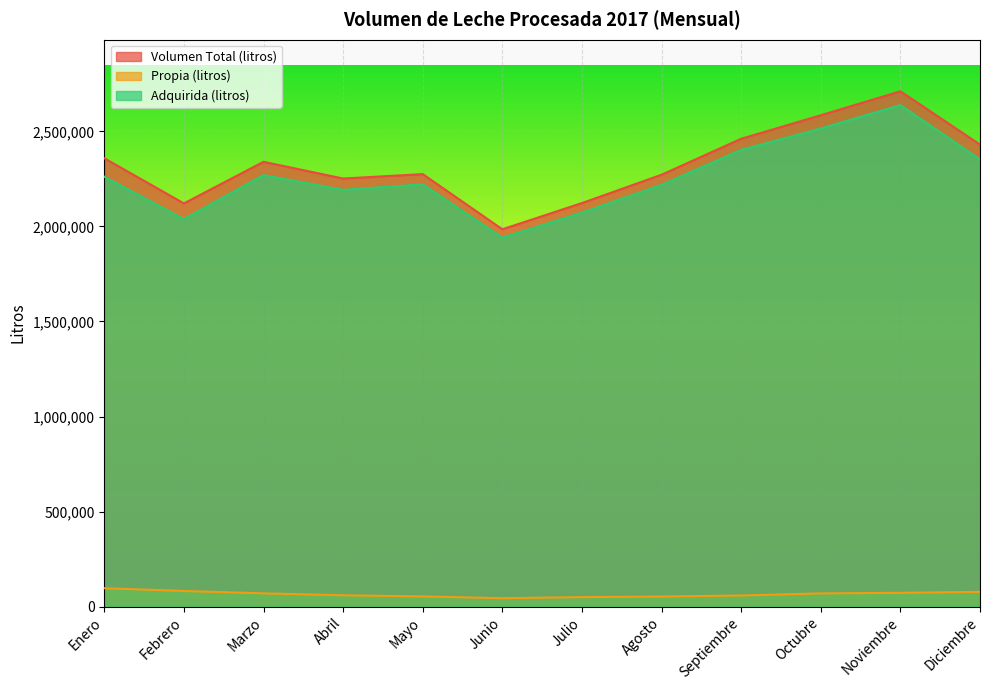

At which label is Adquirida (litros) closest to 2289473?

Marzo